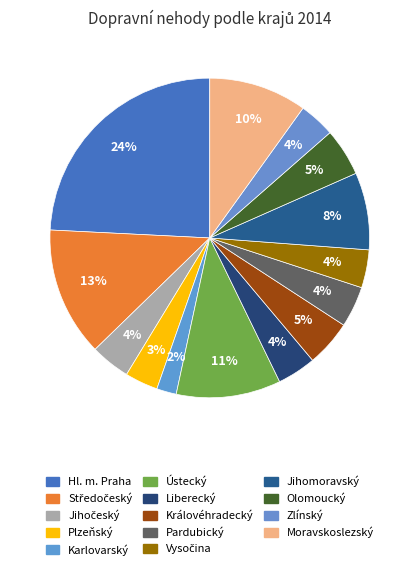

To the nearest percent, what is the average slice percentage?

7%